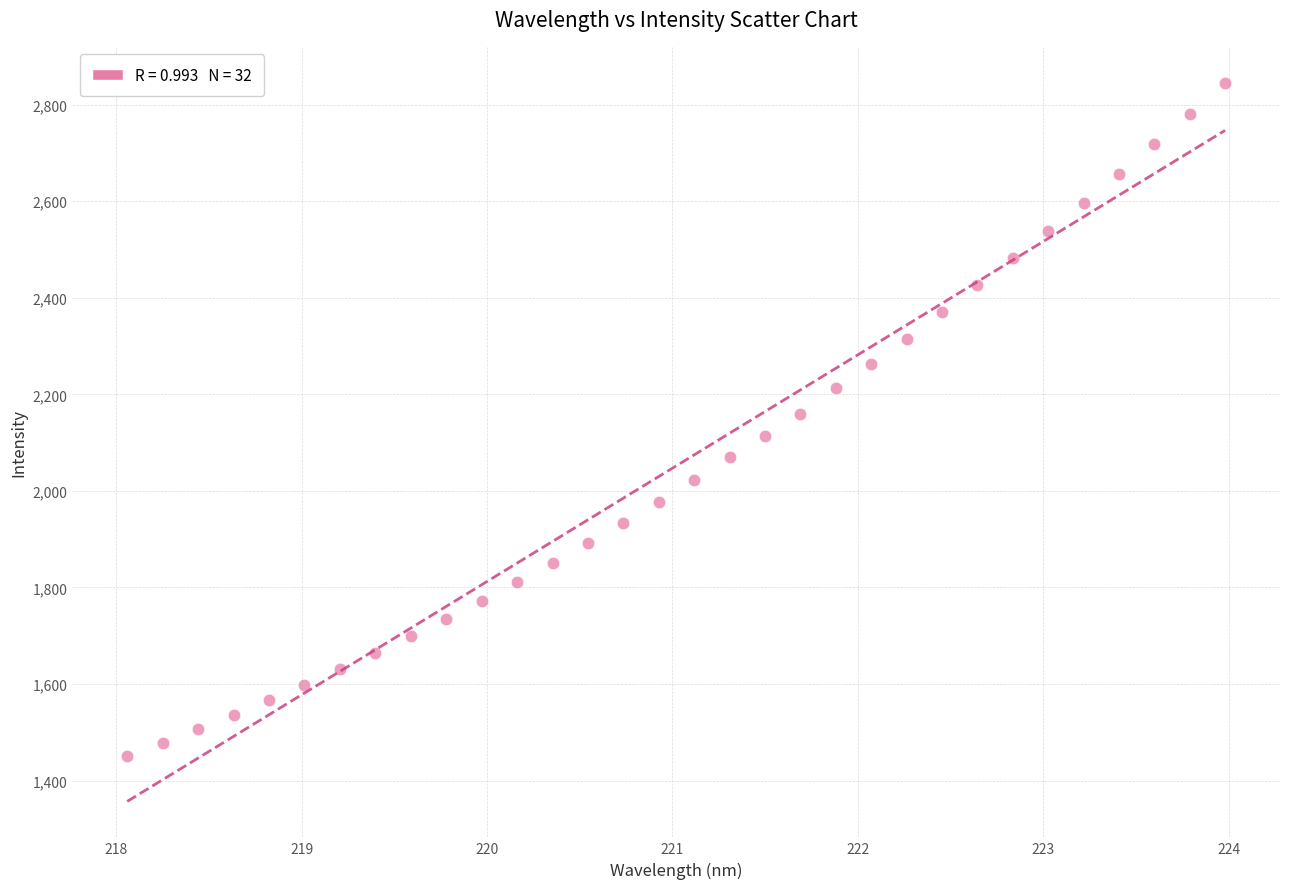

What is the range of Y values (max minus min)?

1394.0